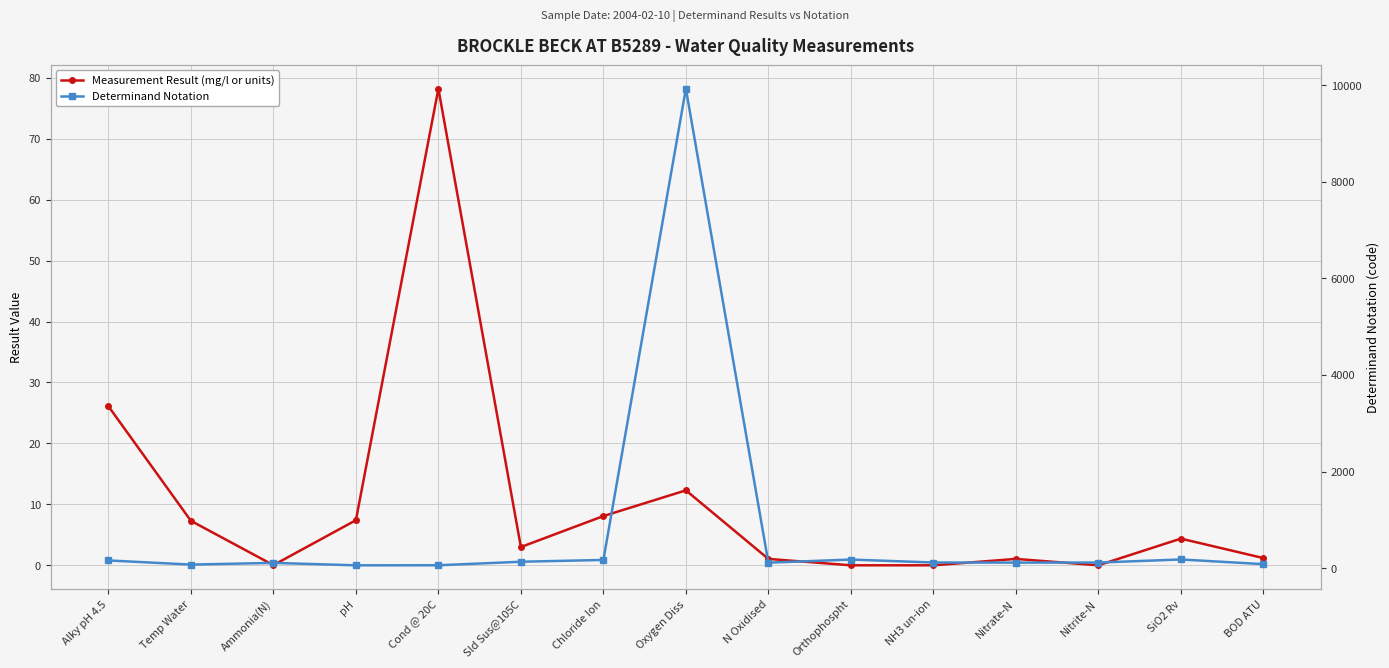

Which series has the largest total across all categories?

Determinand Notation